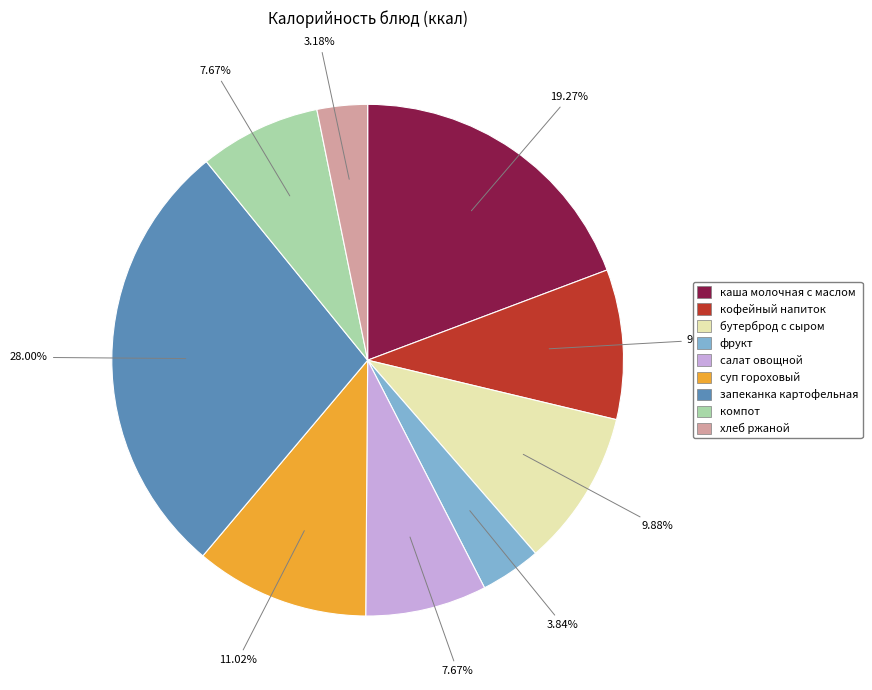

How many segments does this pie chart have?

9